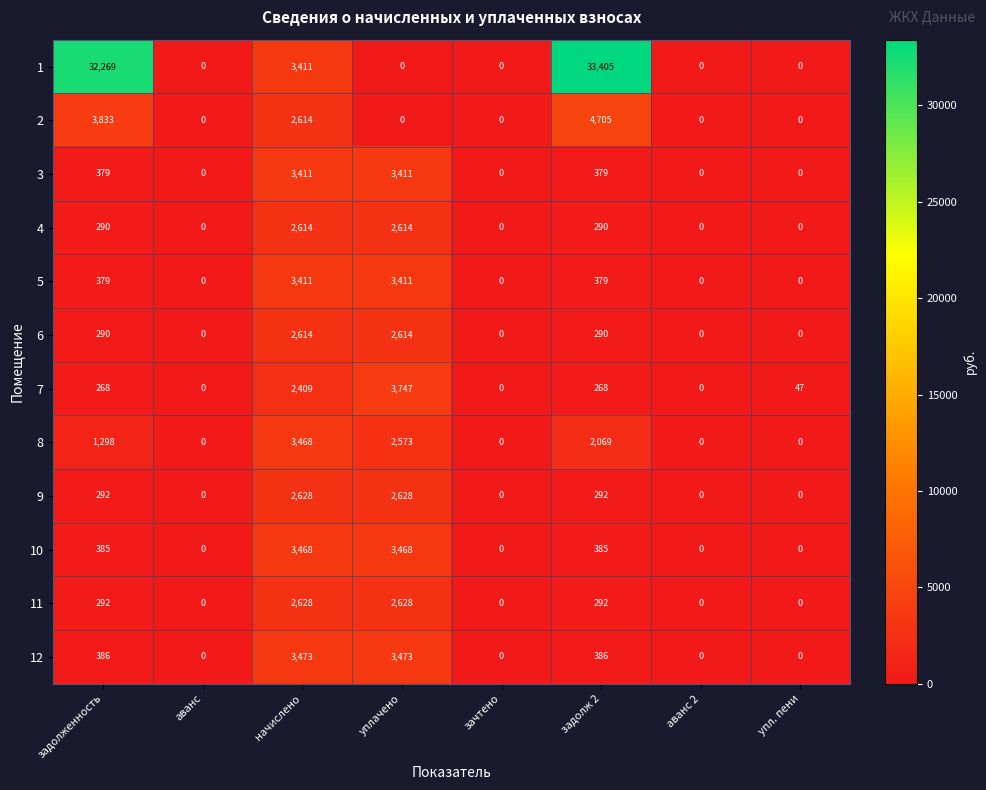

What is the total value across all series at начислено?

36149